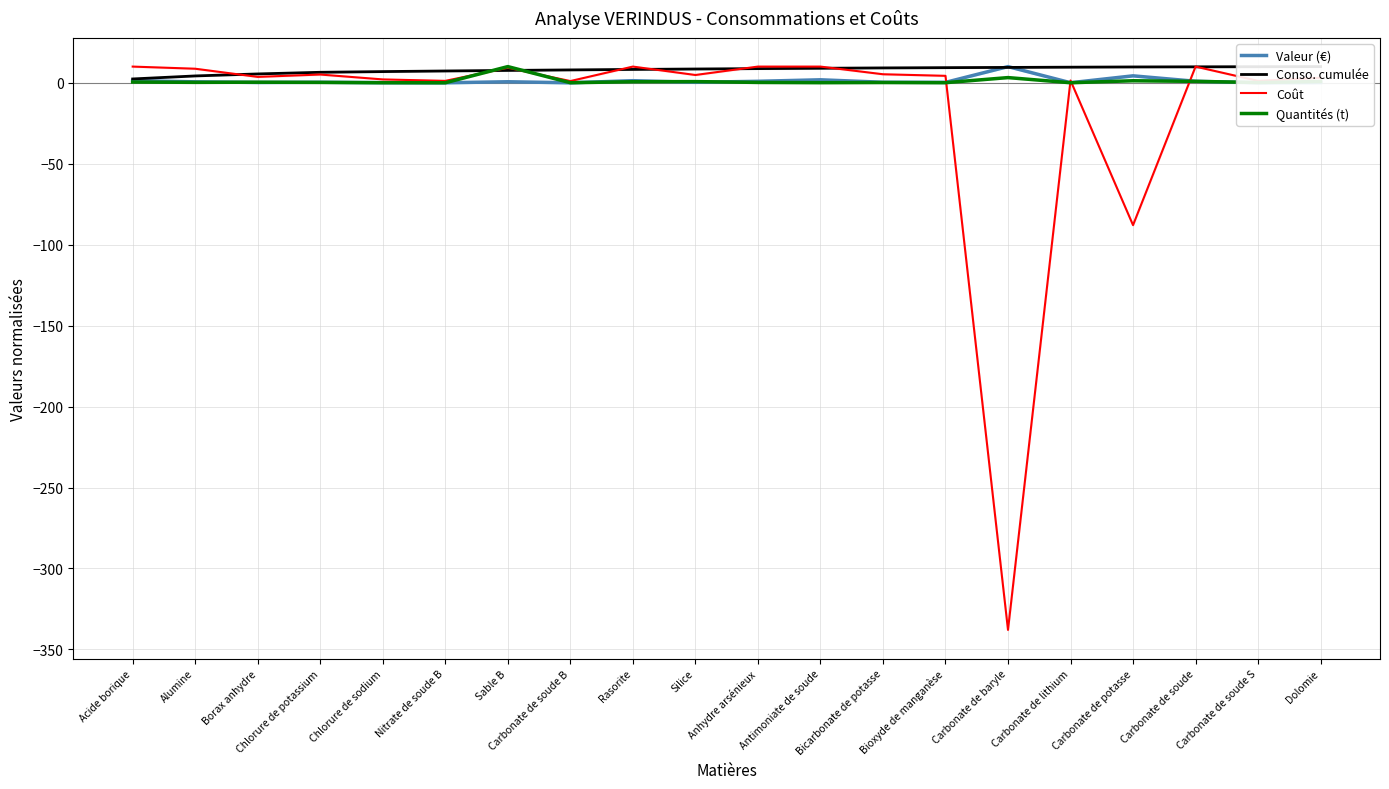

At Sable B, list the series in order from smallest to largest.

Valeur (€), Conso. cumulée, Coût, Quantités (t)